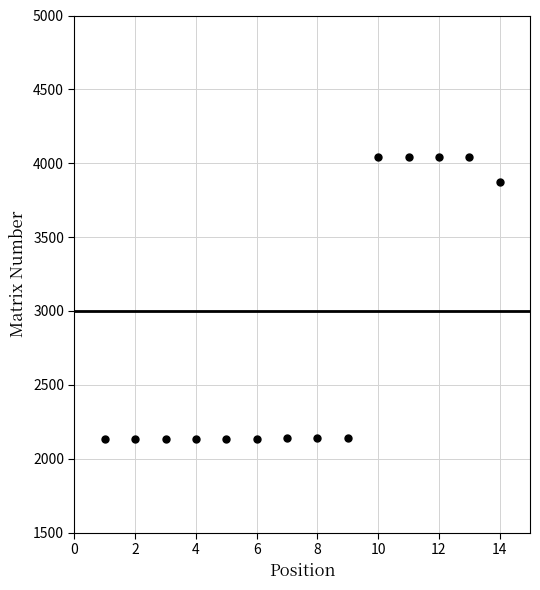

What is the range of X values (max minus min)?

13